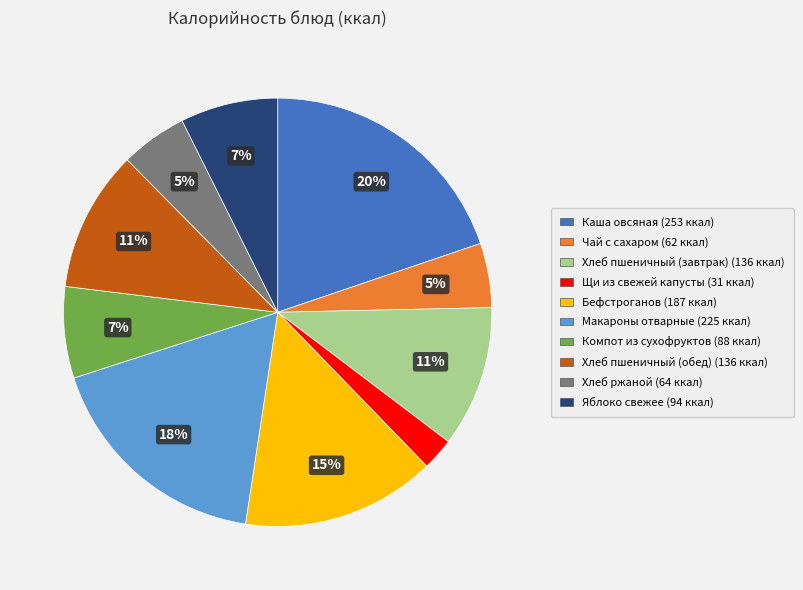

How many segments does this pie chart have?

10